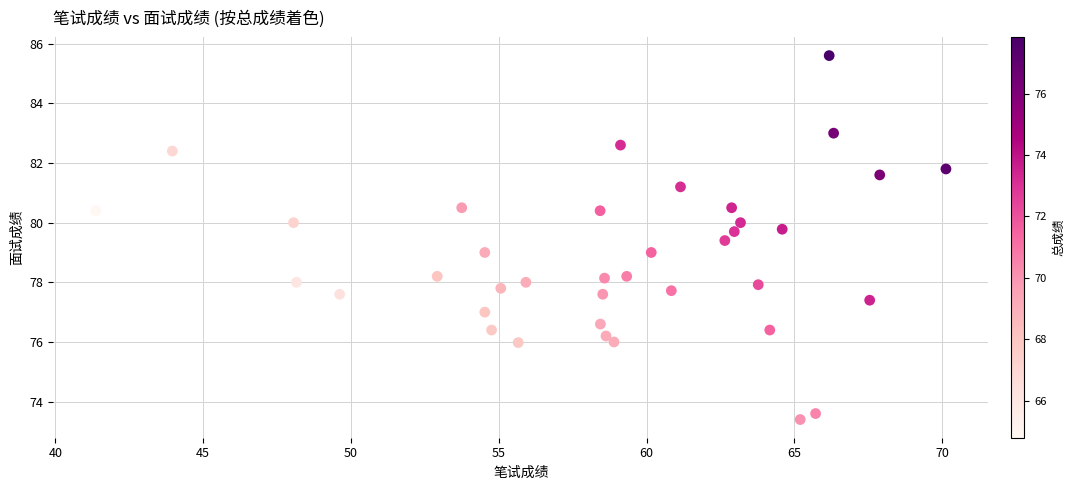

What is the range of X values (max minus min)?

28.8